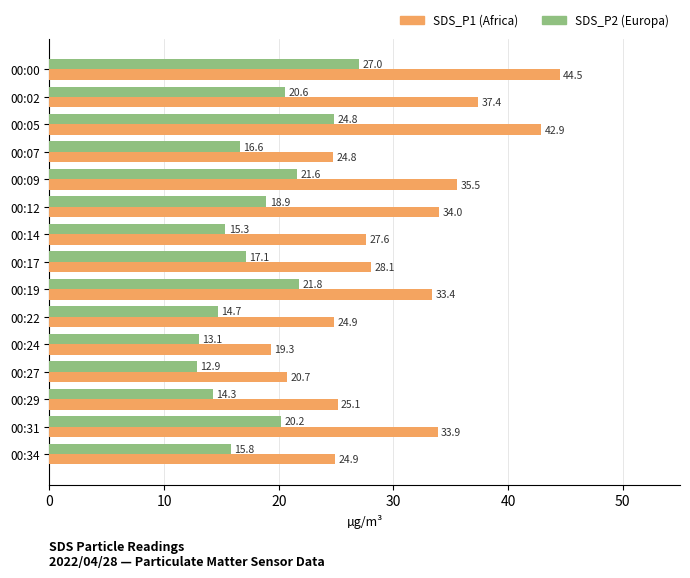

What is the total value across all series at 00:09?

57.1